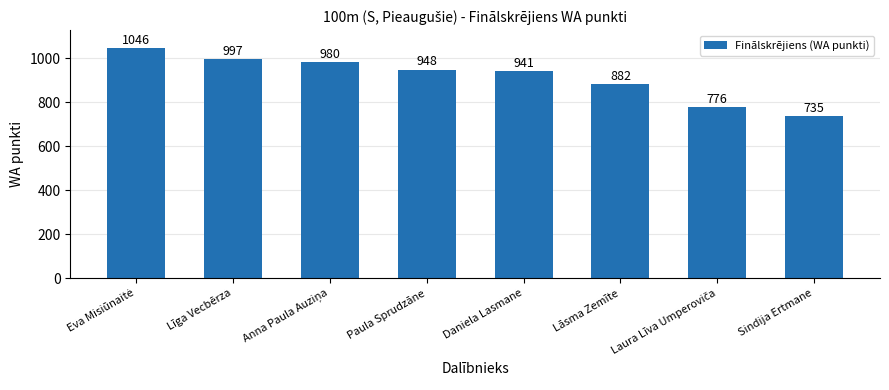

Is it true that the value at Lāsma Zemīte is 211?

False